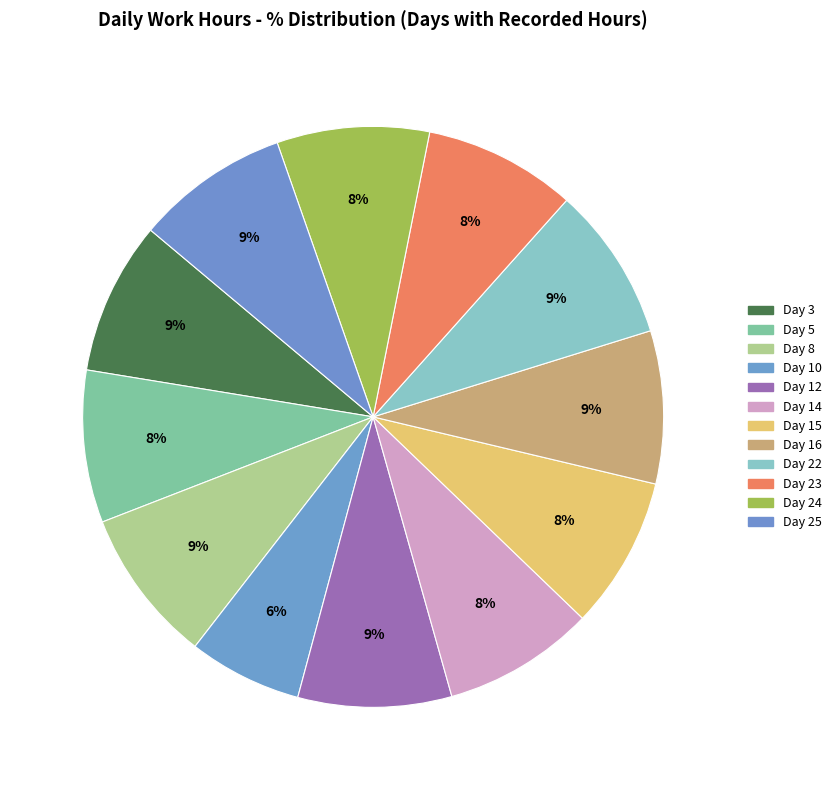

What is the ratio of the value at Day 15 to the value at Day 22?

1.0